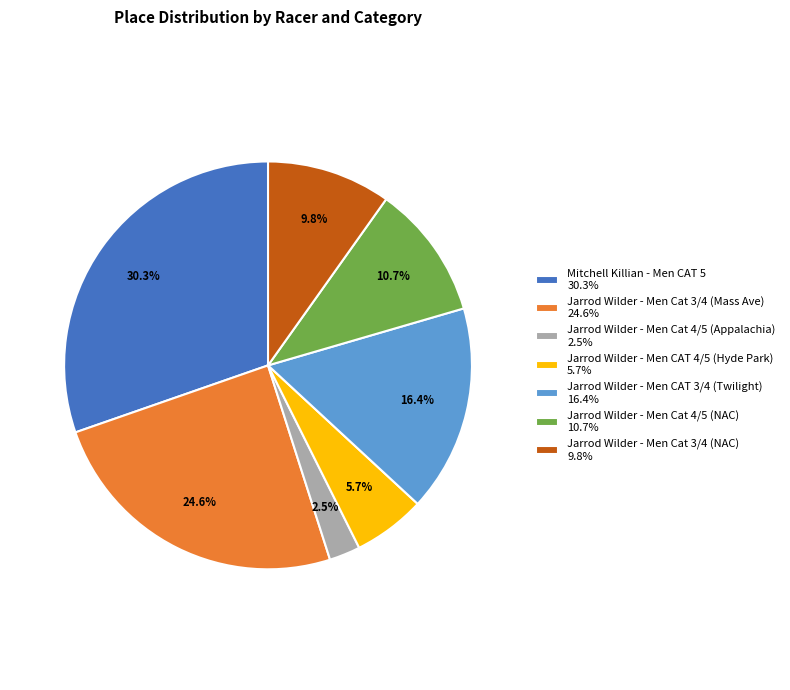

Approximately how many times larger is the value at Jarrod Wilder - Men CAT 4/5 (Hyde Park) compared to Jarrod Wilder - Men Cat 3/4 (NAC)?

0.6